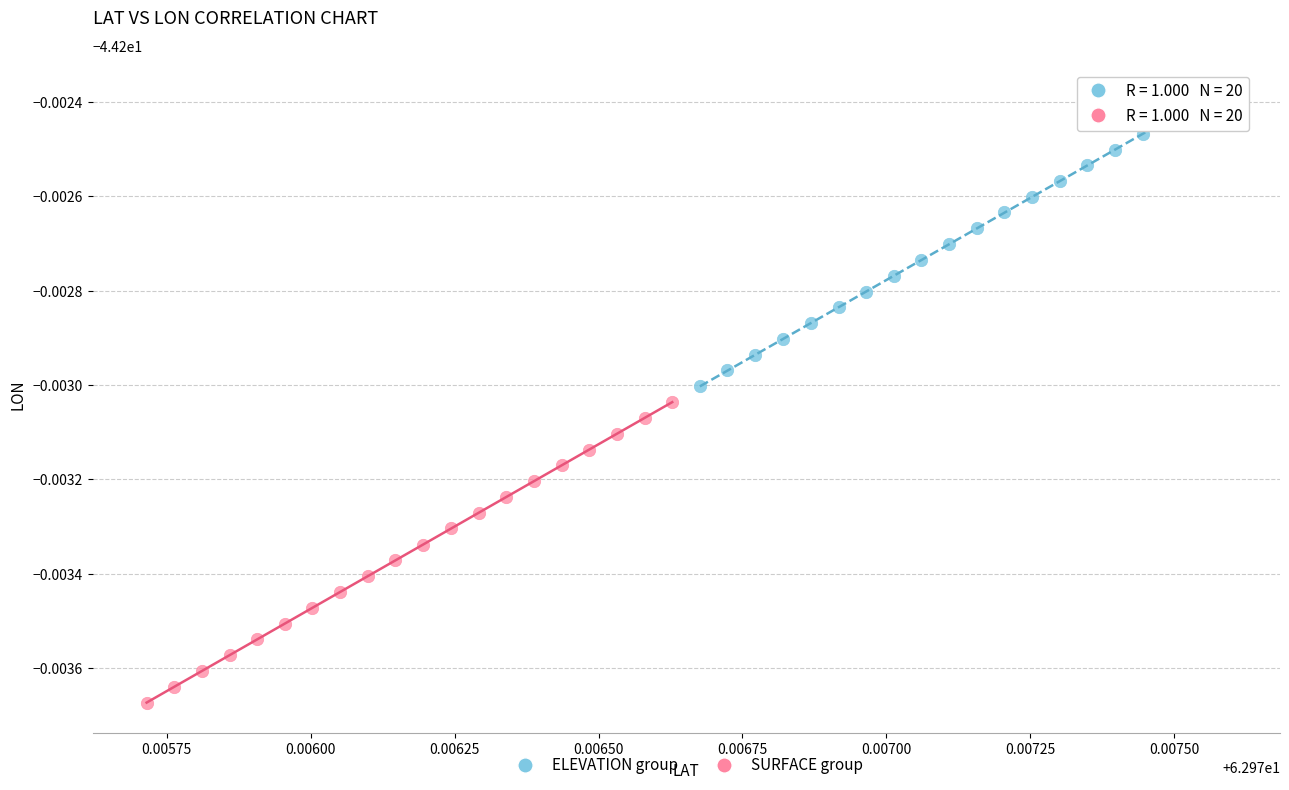

Which series contains the lowest Y value?

SURFACE group